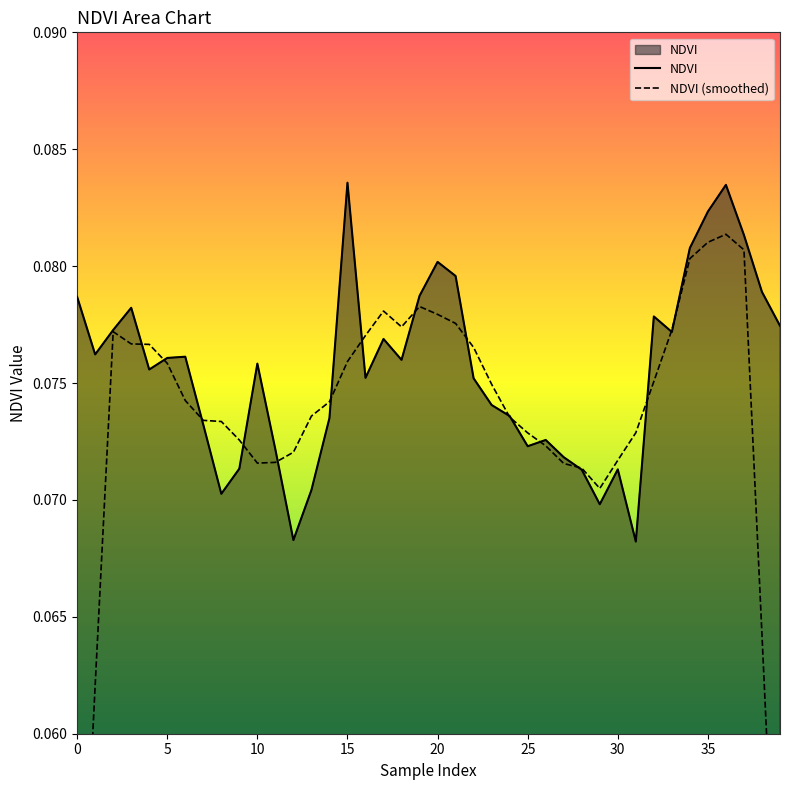

Which series has the largest range (max minus min)?

NDVI (smoothed)